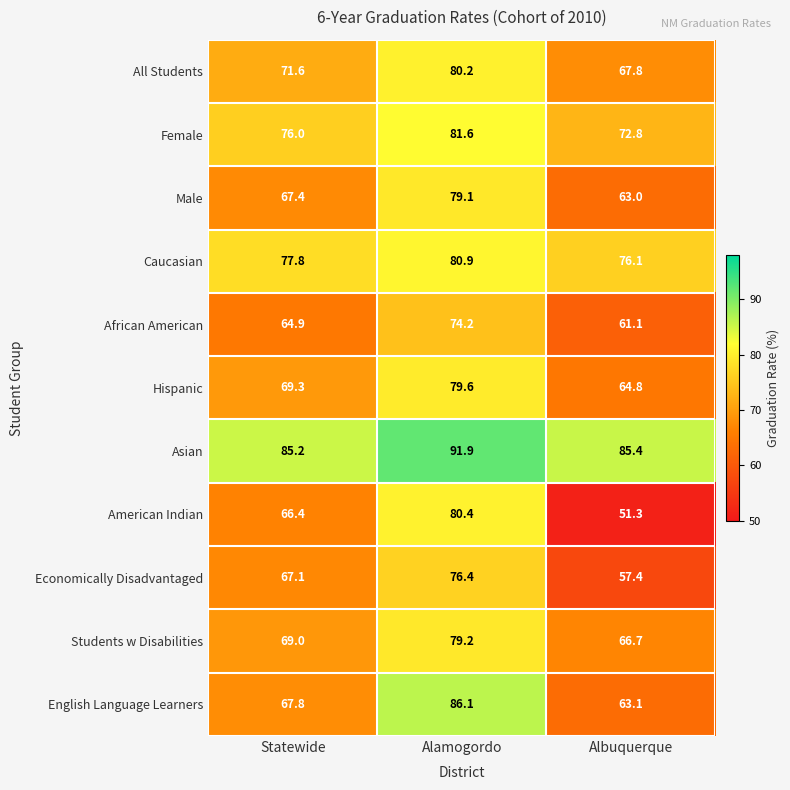

How many categories are shown in the chart?

3